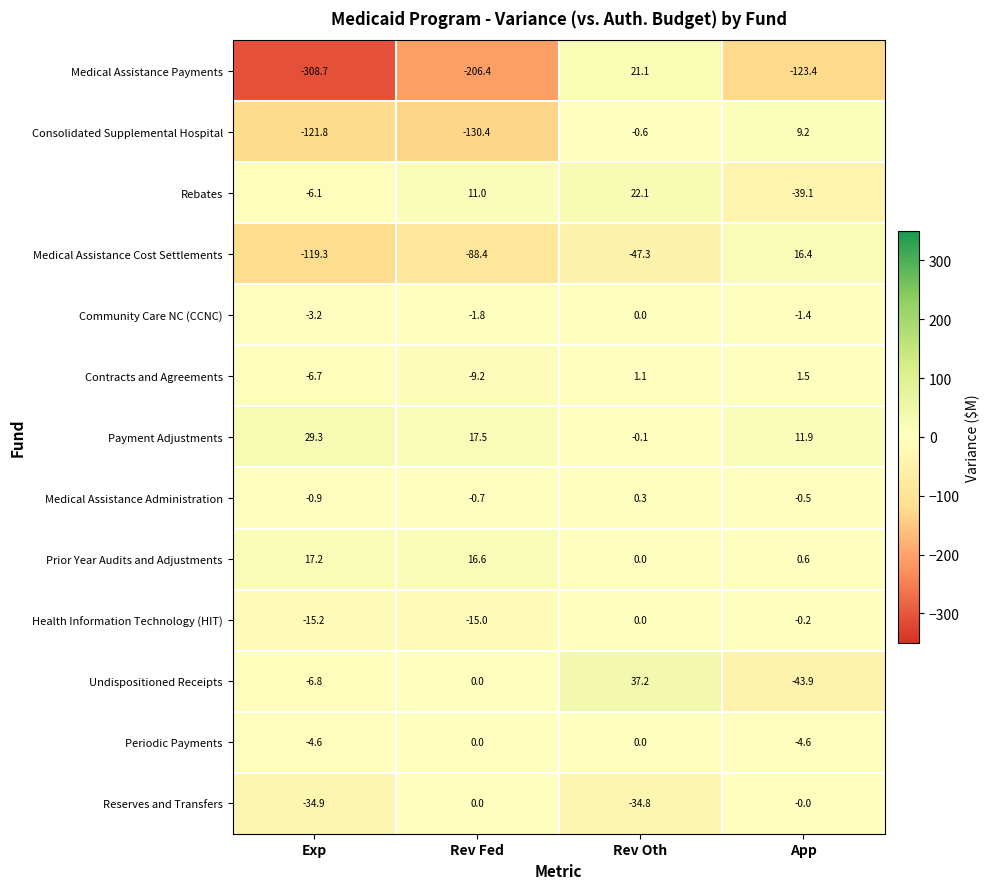

Which series has the largest range (max minus min)?

Medical Assistance Payments